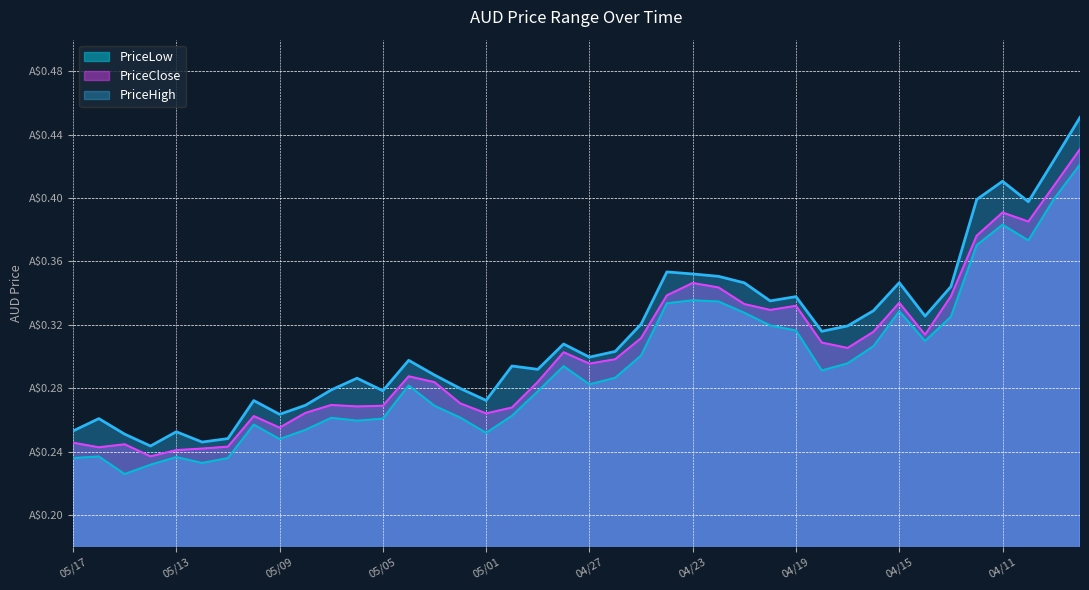

Does the chart have visible grid lines?

Yes